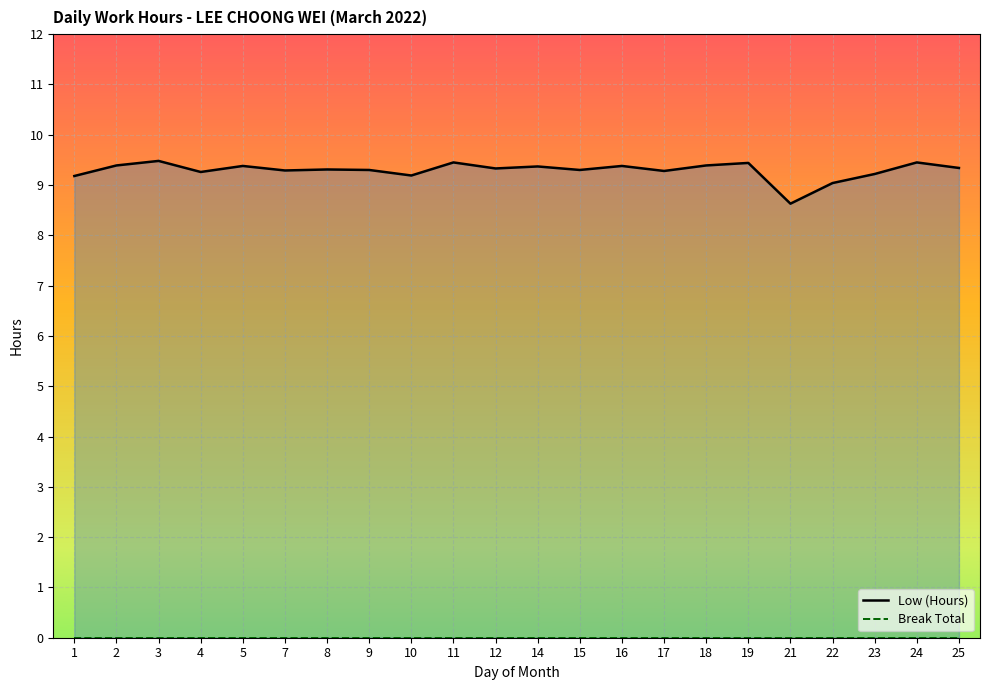

The value of Break Total at 12 is 0.0. True or false?

True